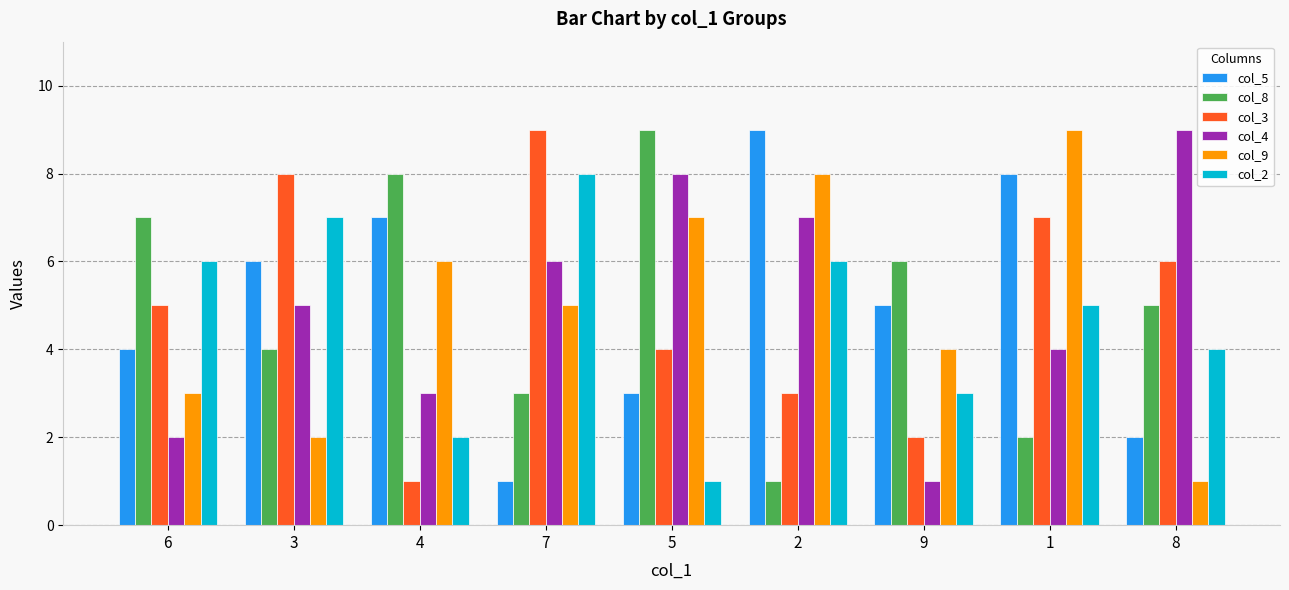

The value of col_3 at 2 is 2. True or false?

False